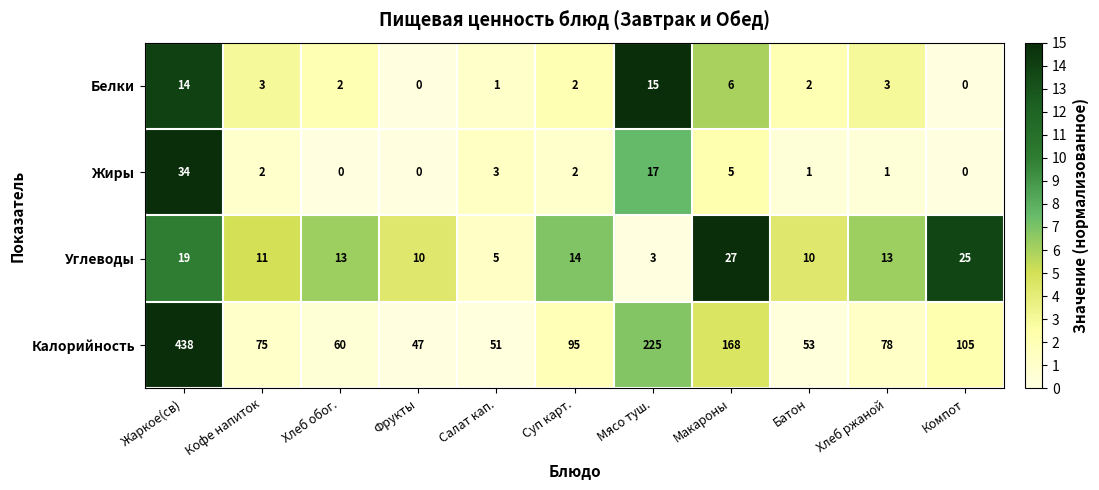

At which label is Жиры closest to 17?

Мясо туш.